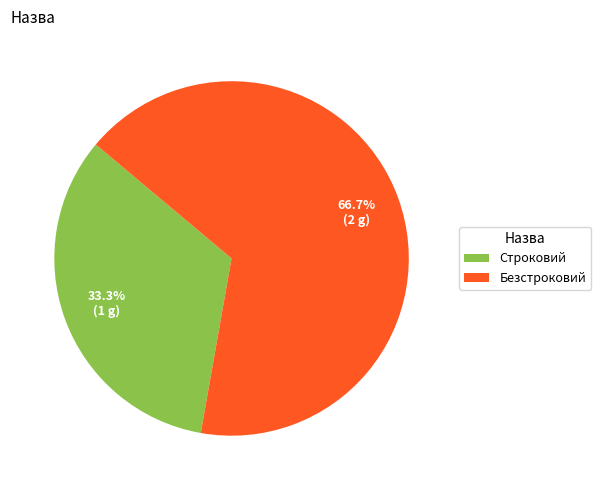

Is Безстроковий the majority of the pie?

Yes